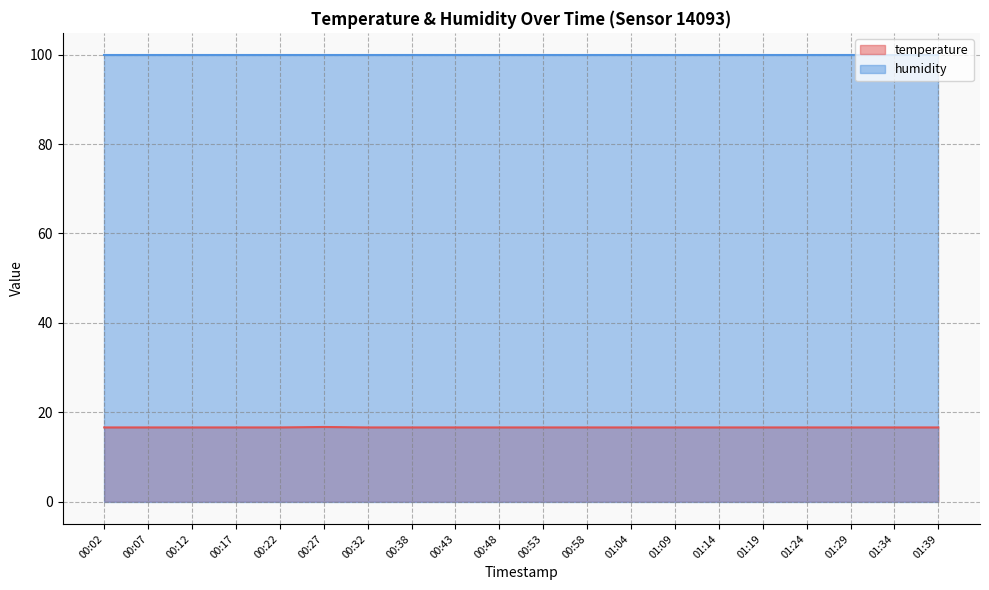

Rank the categories by value from highest to lowest.

00:27, 00:02, 00:07, 00:12, 00:17, 00:22, 00:32, 00:38, 00:43, 00:48, 00:53, 00:58, 01:04, 01:09, 01:14, 01:19, 01:24, 01:29, 01:34, 01:39